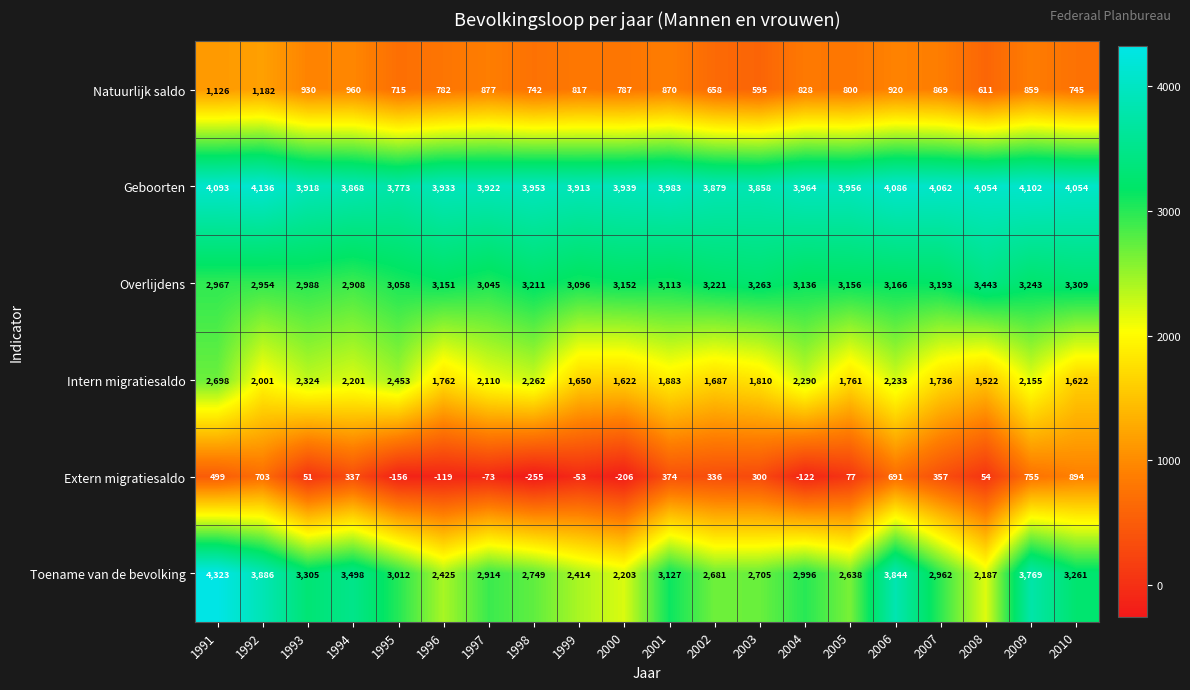

At which category is the sum across all series the highest?

1991